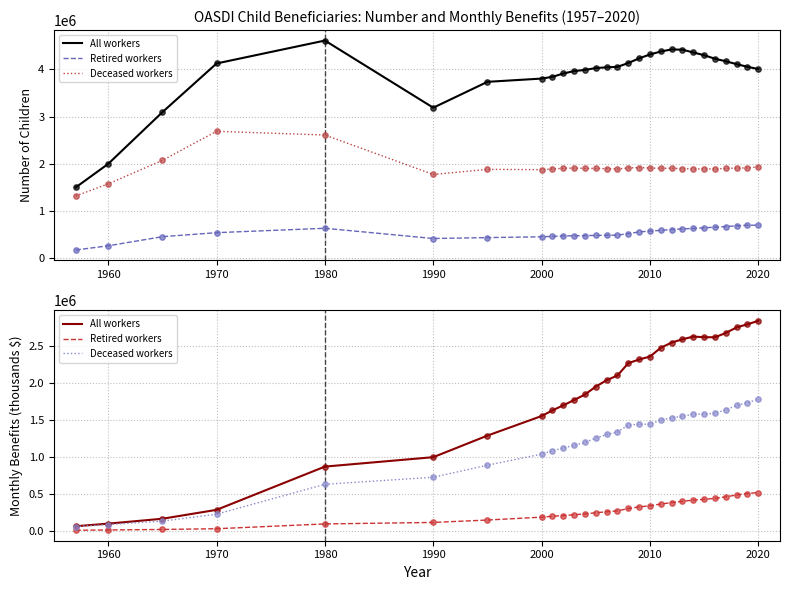

Which series contains the highest Y value?

All workers